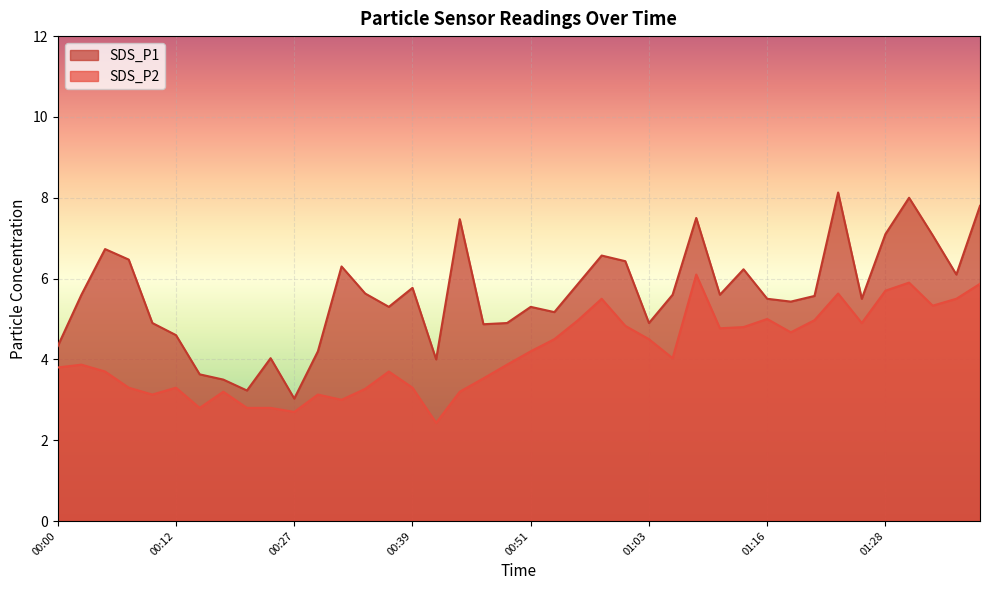

True or false: SDS_P2 has a value of 5.9 at 01:31.

True